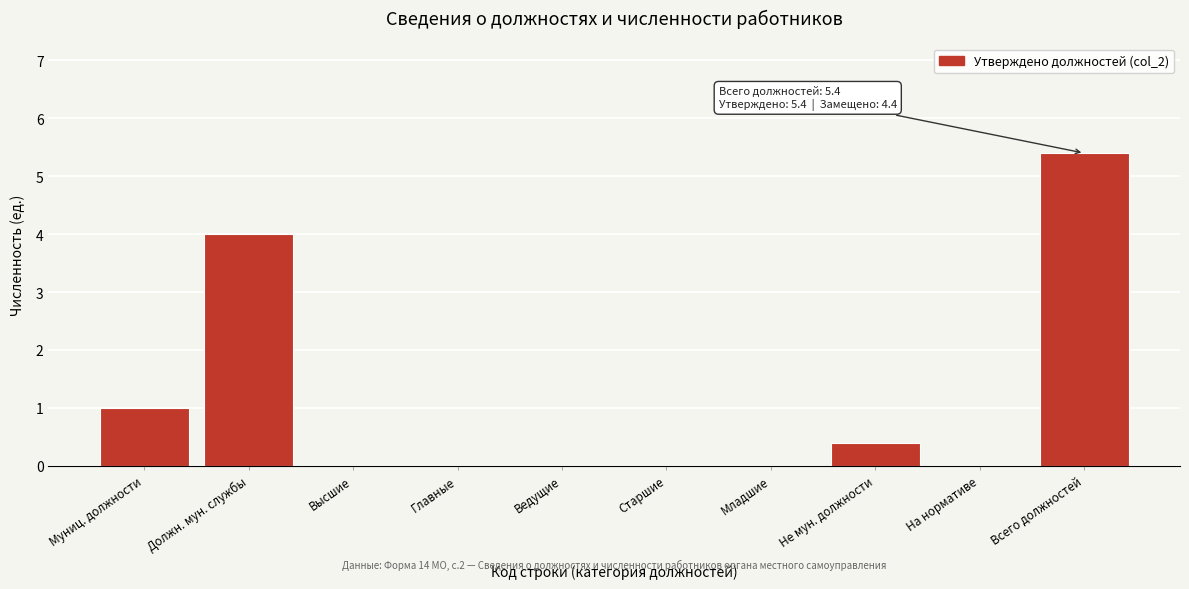

Reading right to left, transcribe all the data shown in this chart.

Всего должностей=5.4	На нормативе=0.0	Не мун. должности=0.4	Младшие=0.0	Старшие=0.0	Ведущие=0.0	Главные=0.0	Высшие=0.0	Должн. мун. службы=4.0	Муниц. должности=1.0